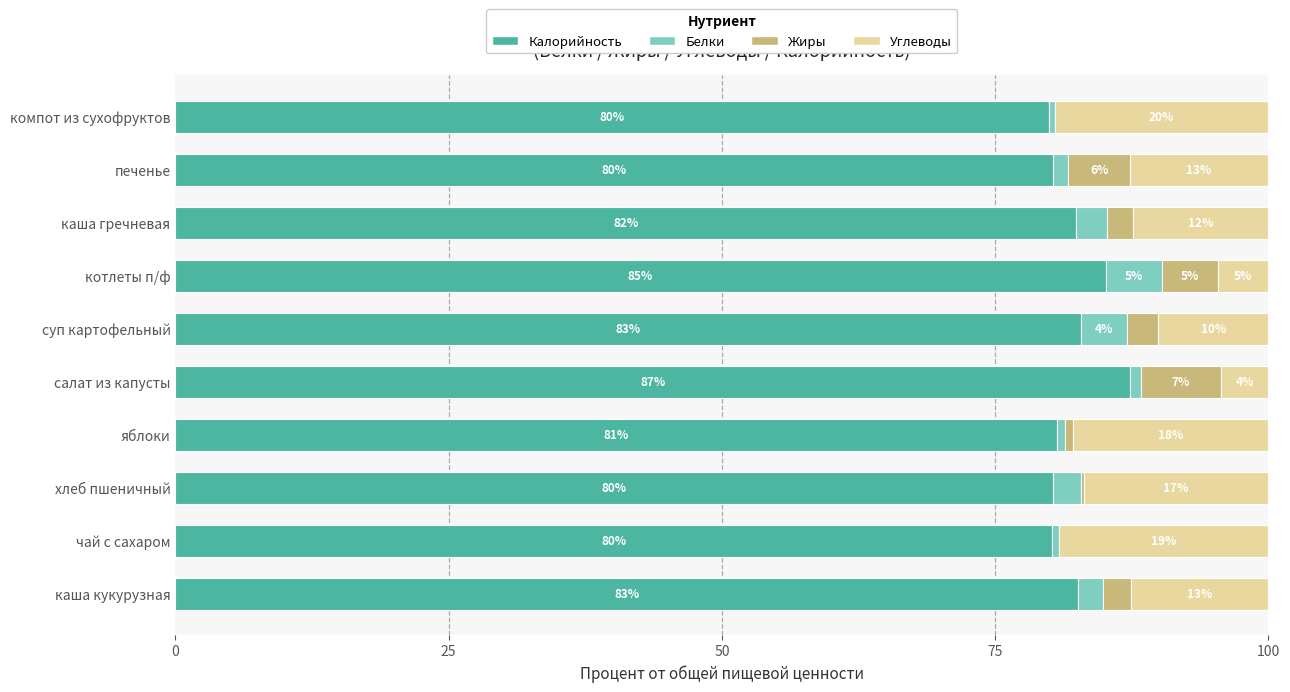

What are all the series names shown in the legend?

Калорийность, Белки, Жиры, Углеводы